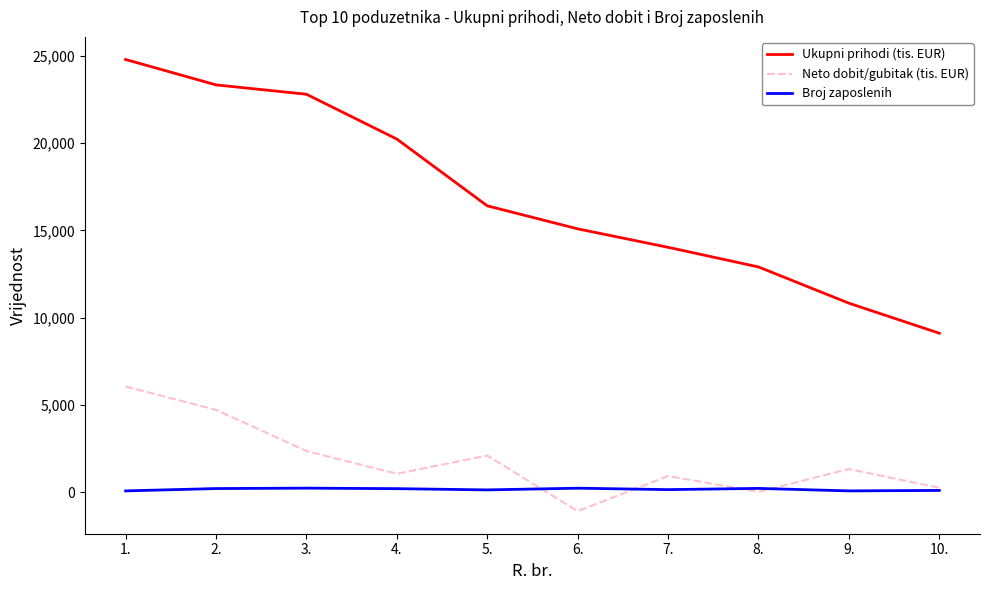

Read the Neto dobit/gubitak (tis. EUR) value at 10..

244.6